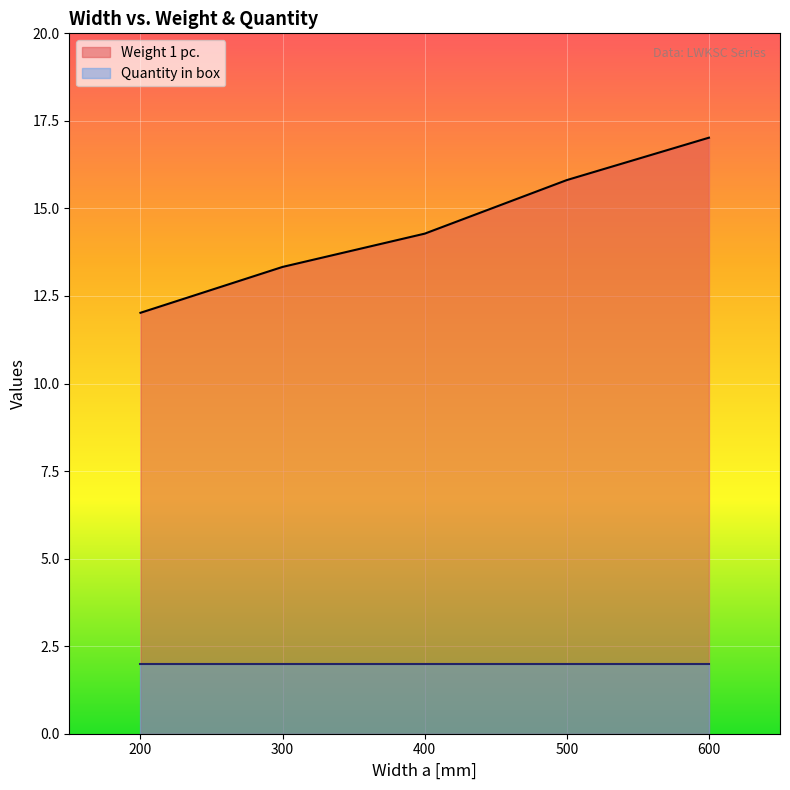

What is the total value across all series at 300?

15.3